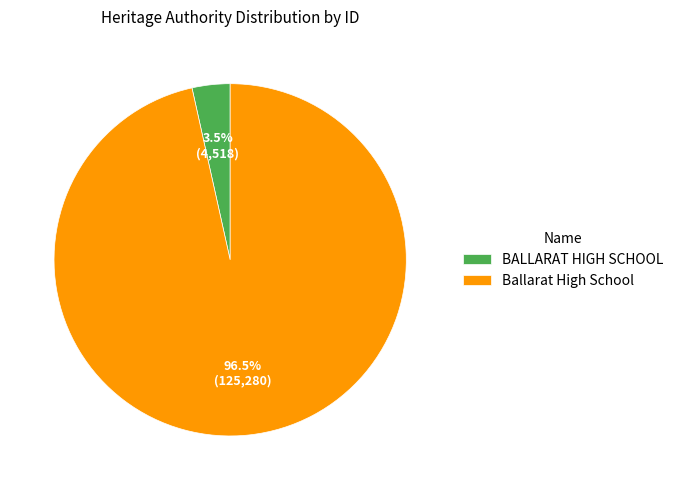

Which slice is the smallest?

BALLARAT HIGH SCHOOL